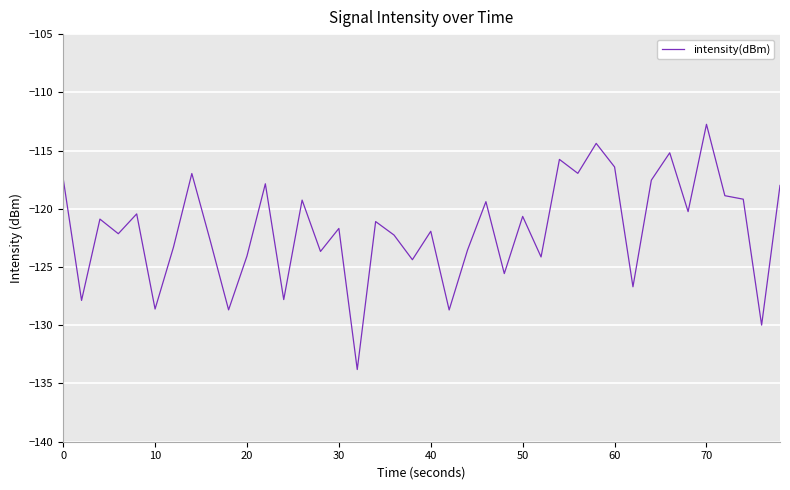

What is the smallest value displayed?

-133.8